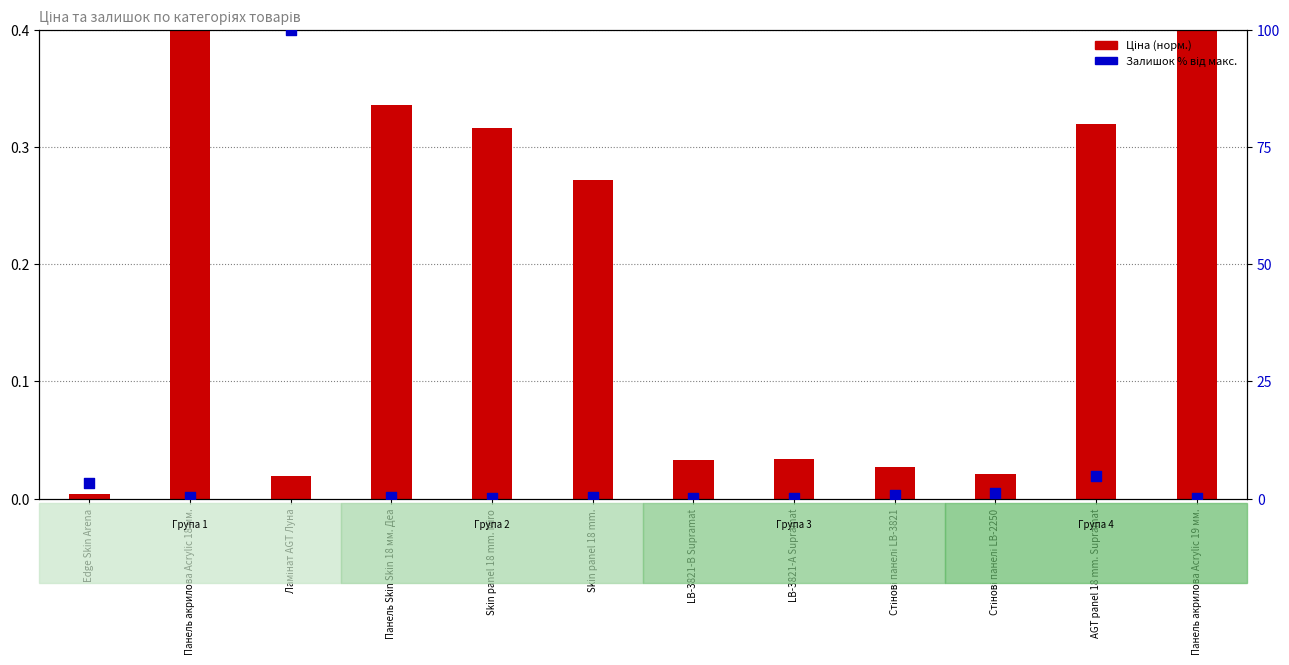

Is the value of Залишок % від макс. at Стінові панелі LB-2250 greater than the value of Ціна (норм.) at Панель Skin Skin 18 мм. Деа?

Yes